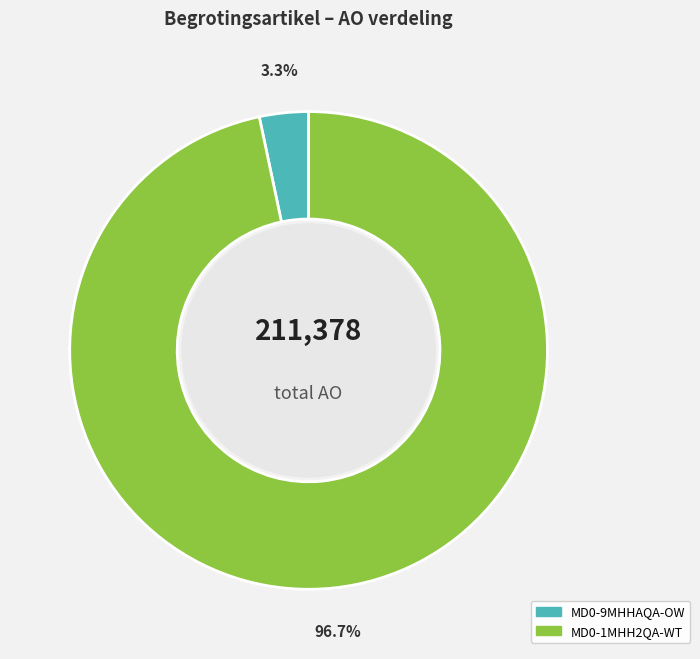

Count the number of slices in the pie.

2